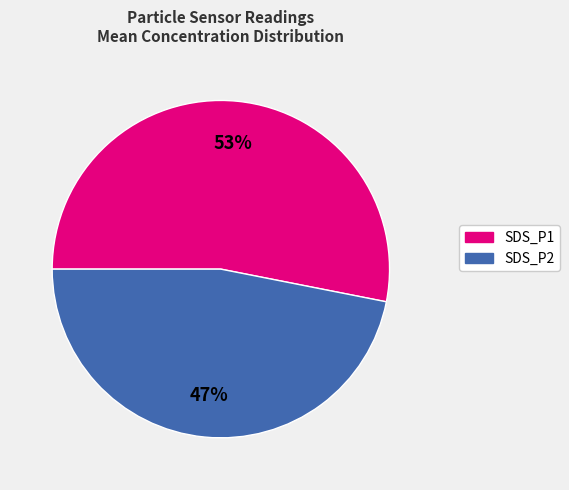

Which category has the smallest portion of the pie?

SDS_P2